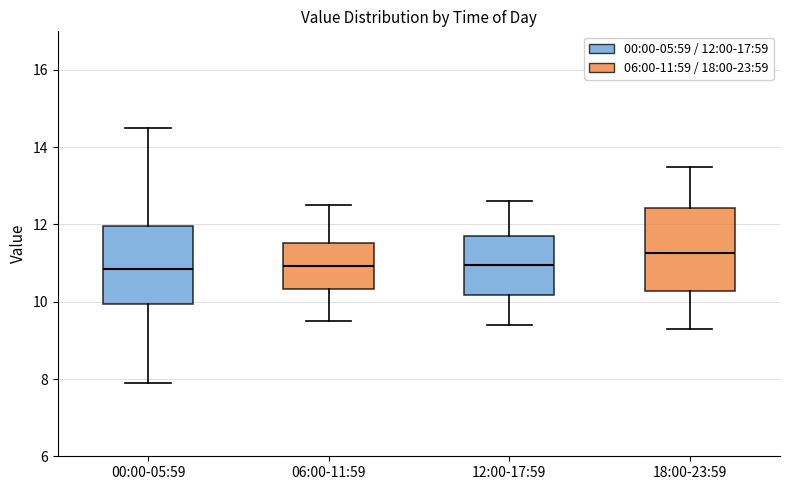

Which box's median line is the highest?

18:00-23:59